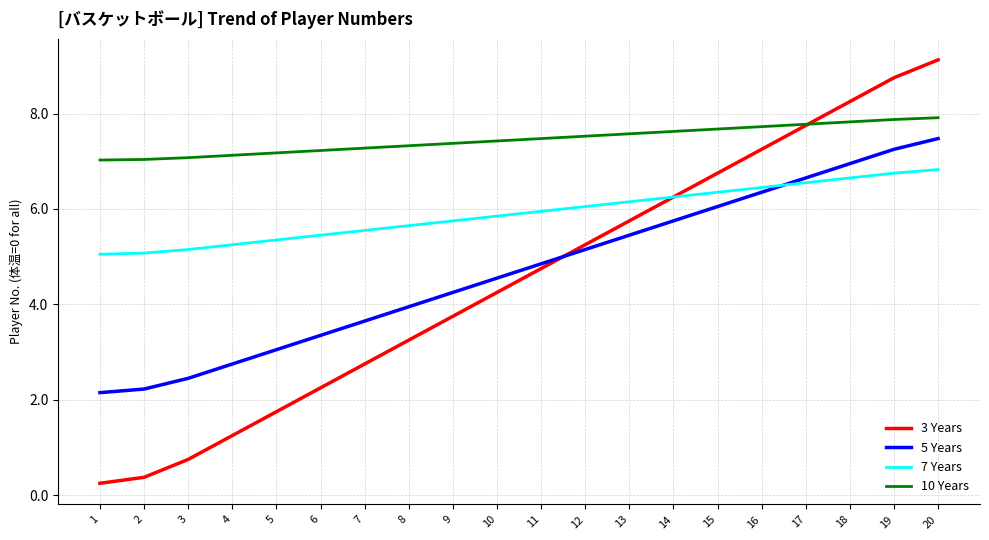

Rank the series by their maximum value, from lowest to highest.

7 Years, 5 Years, 10 Years, 3 Years